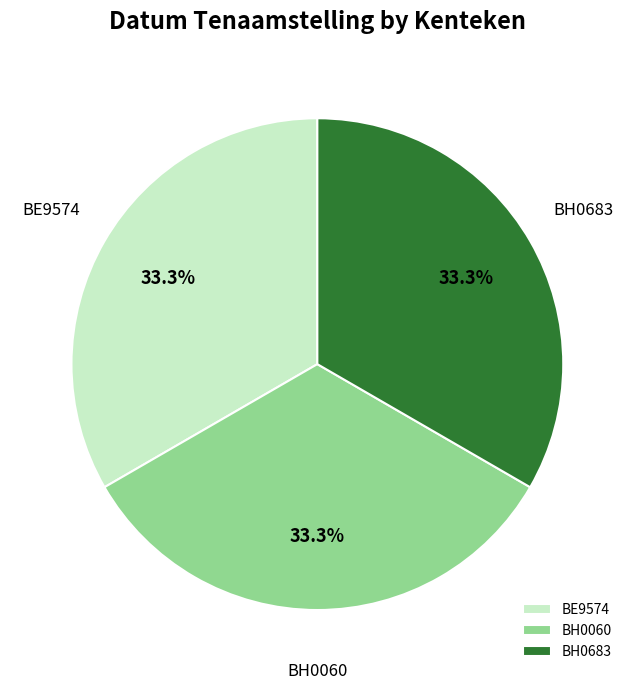

To the nearest percent, what percentage of the pie is BE9574?

33%